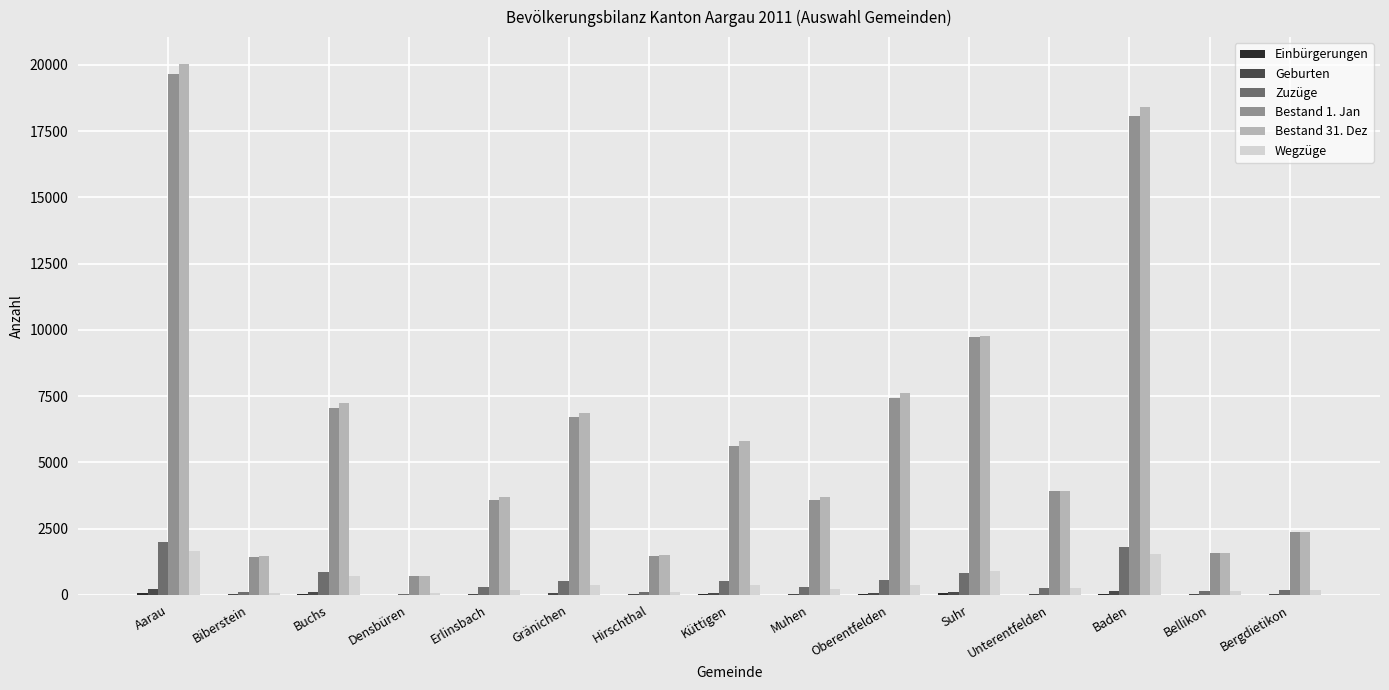

What is the maximum value for Bestand 1. Jan?

19652